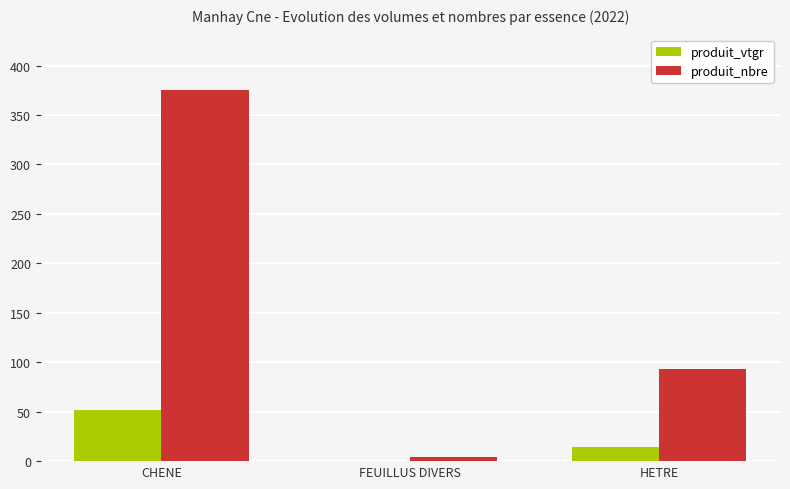

Count the number of data series in this chart.

2